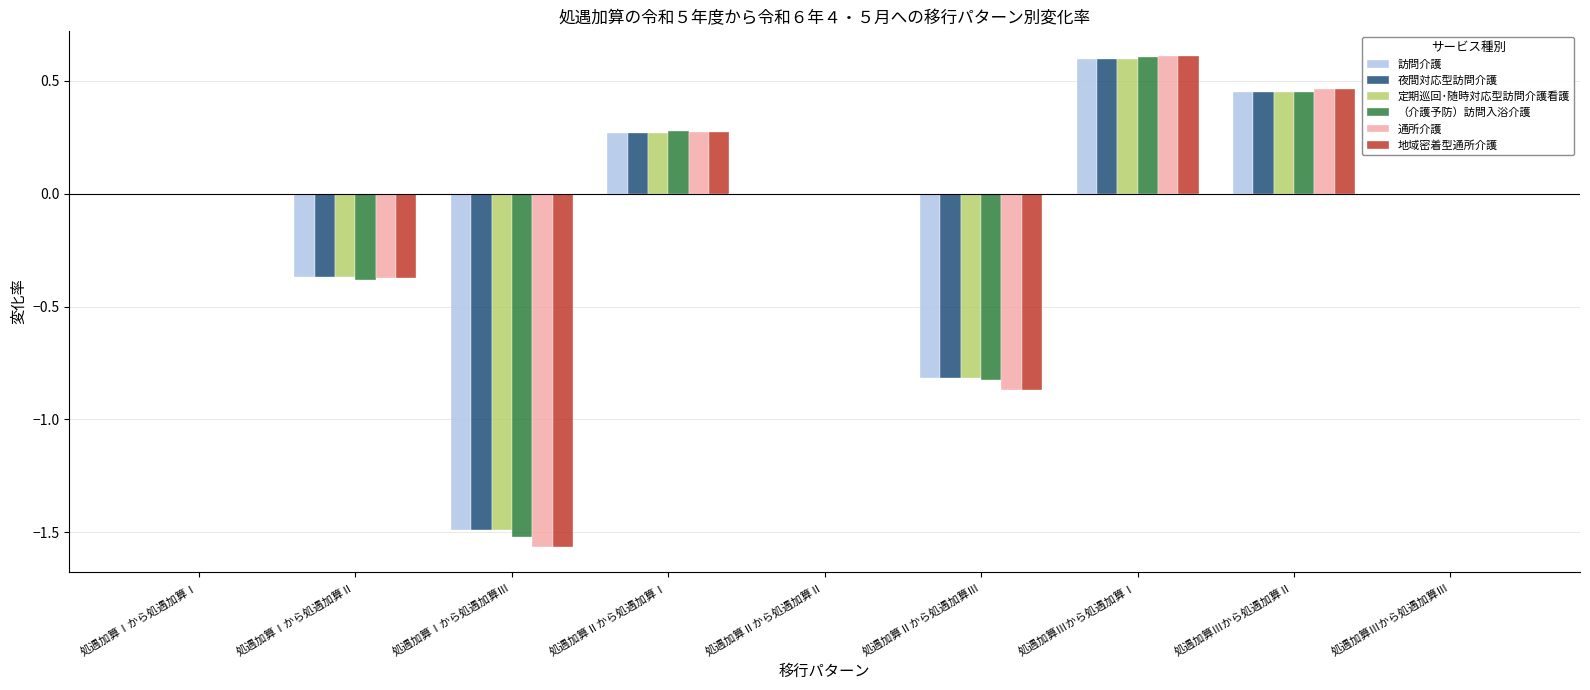

Count the number of data series in this chart.

6